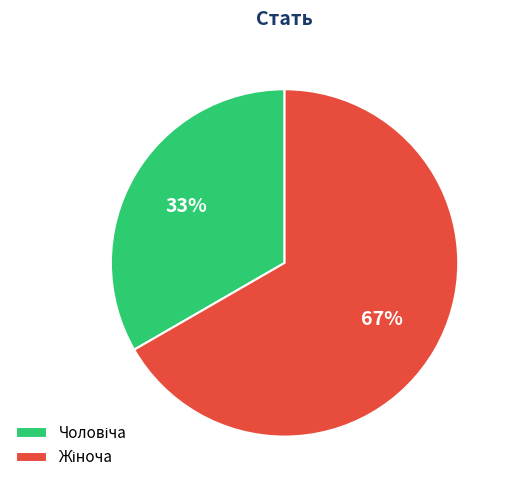

How many segments does this pie chart have?

2